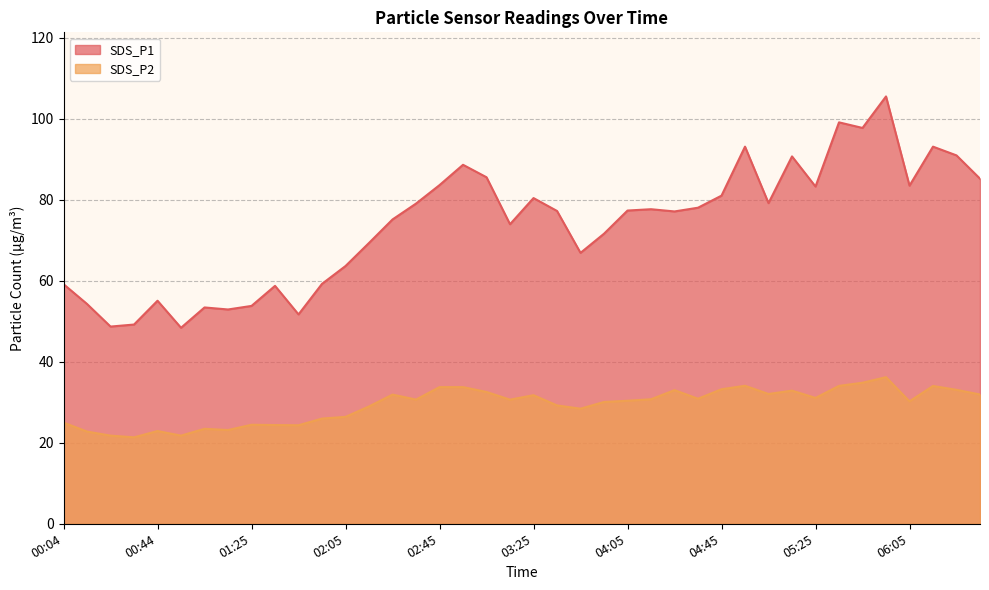

Is it true that SDS_P2 equals 7.4 at 00:44?

False